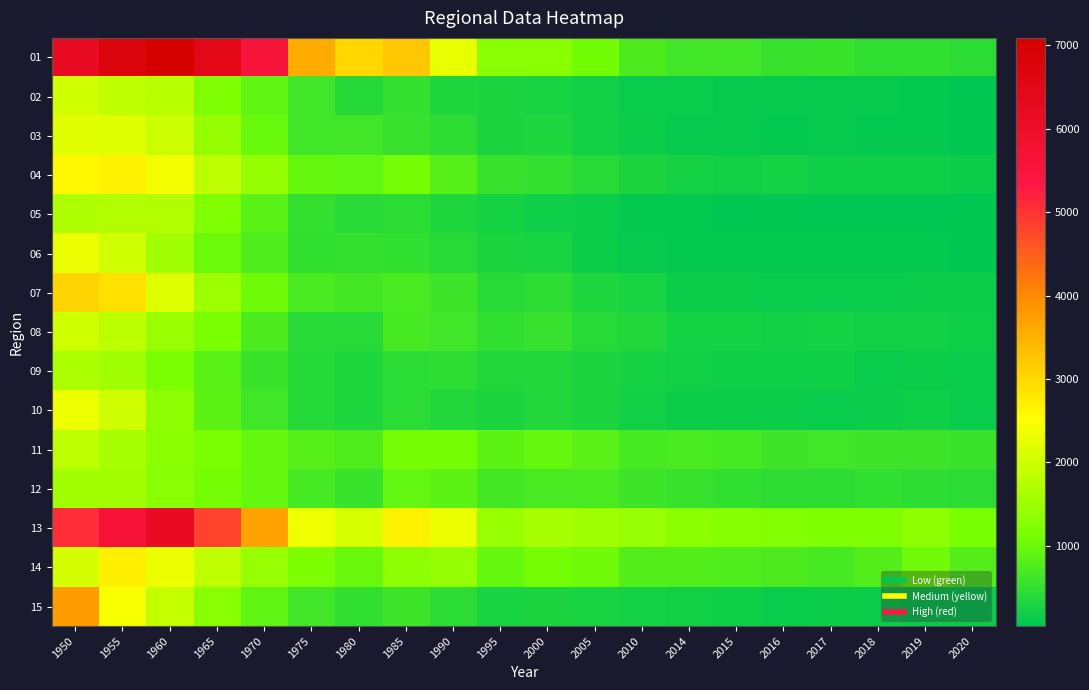

Reading left to right, list all the values displayed in this chart.

01: 1950=6210	1955=6739	1960=7090	1965=6467	1970=5532	1975=3568	1980=2993	1985=3222	1990=2288	1995=1287	2000=1319	2005=1060	2010=748	2014=641	2015=637	2016=556	2017=561	2018=493	2019=482	2020=424
02: 1950=2040	1955=1877	1960=1775	1965=1209	1970=902	1975=632	1980=387	1985=520	1990=334	1995=292	2000=271	2005=213	2010=141	2014=142	2015=114	2016=102	2017=92	2018=100	2019=80	2020=58
03: 1950=2212	1955=2181	1960=1980	1965=1436	1970=977	1975=623	1980=625	1985=549	1990=458	1995=294	2000=321	2005=208	2010=158	2014=96	2015=102	2016=89	2017=99	2018=83	2019=83	2020=60
04: 1950=2587	1955=2678	1960=2384	1965=1853	1970=1428	1975=967	1980=926	1985=1086	1990=815	1995=542	2000=513	2005=403	2010=285	2014=241	2015=225	2016=228	2017=182	2018=173	2019=184	2020=170
05: 1950=1665	1955=1724	1960=1740	1965=1196	1970=842	1975=519	1980=415	1985=439	1990=330	1995=230	2000=192	2005=147	2010=79	2014=79	2015=62	2016=60	2017=44	2018=44	2019=47	2020=35
06: 1950=2299	1955=2044	1960=1537	1965=1000	1970=778	1975=490	1980=520	1985=501	1990=404	1995=291	2000=260	2005=165	2010=115	2014=85	2015=87	2016=82	2017=69	2018=77	2019=71	2020=53
07: 1950=3061	1955=2890	1960=2169	1965=1519	1970=1046	1975=718	1980=661	1985=700	1990=599	1995=404	2000=449	2005=327	2010=270	2014=165	2015=169	2016=136	2017=140	2018=122	2019=147	2020=155
08: 1950=2044	1955=1813	1960=1477	1965=1153	1970=732	1975=409	1980=407	1985=690	1990=619	1995=492	2000=557	2005=409	2010=339	2014=252	2015=240	2016=215	2017=235	2018=216	2019=208	2020=183
09: 1950=1635	1955=1531	1960=1141	1965=860	1970=569	1975=388	1980=334	1985=438	1990=465	1995=352	2000=346	2005=290	2010=229	2014=202	2015=188	2016=174	2017=181	2018=140	2019=151	2020=138
10: 1950=2340	1955=1997	1960=1340	1965=868	1970=640	1975=384	1980=316	1985=421	1990=364	1995=290	2000=360	2005=291	2010=206	2014=171	2015=172	2016=167	2017=143	2018=156	2019=175	2020=144
11: 1950=1840	1955=1624	1960=1303	1965=1160	1970=970	1975=819	1980=771	1985=1109	1990=1098	1995=887	2000=966	2005=857	2010=685	2014=717	2015=680	2016=606	2017=615	2018=609	2019=611	2020=565
12: 1950=1576	1955=1574	1960=1285	1965=1107	1970=956	1975=696	1980=576	1985=929	1990=878	1995=666	2000=713	2005=713	2010=608	2014=543	2015=481	2016=455	2017=461	2018=490	2019=475	2020=424
13: 1950=5070	1955=5681	1960=6166	1965=4809	1970=3673	1975=2353	1980=2090	1985=2672	1990=2295	1995=1444	2000=1631	2005=1546	2010=1444	2014=1325	2015=1263	2016=1234	2017=1203	2018=1194	2019=1337	2020=1121
14: 1950=2059	1955=2681	1960=2296	1965=1878	1970=1468	1975=1165	1980=972	1985=1344	1990=1426	1995=971	2000=1087	2005=1039	2010=795	2014=795	2015=752	2016=736	2017=692	2018=785	2019=1031	2020=783
15: 1950=3773	1955=2449	1960=1893	1965=1283	1970=915	1975=624	1980=482	1985=597	1990=446	1995=277	2000=294	2005=276	2010=242	2014=201	2015=173	2016=145	2017=146	2018=149	2019=135	2020=125